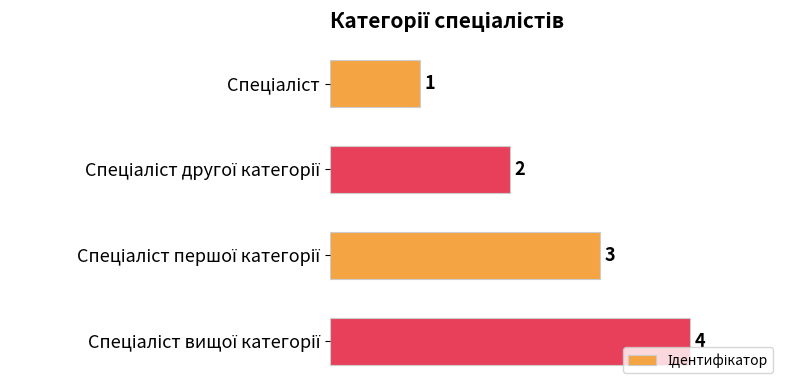

How many values are between 2 and 4?

3